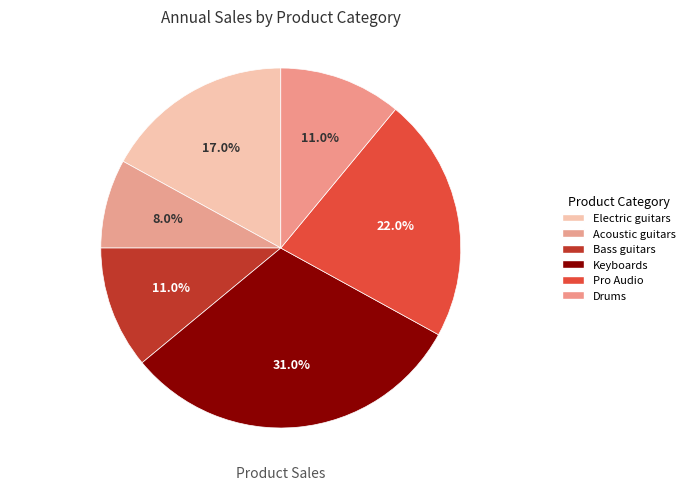

Count the number of slices in the pie.

6